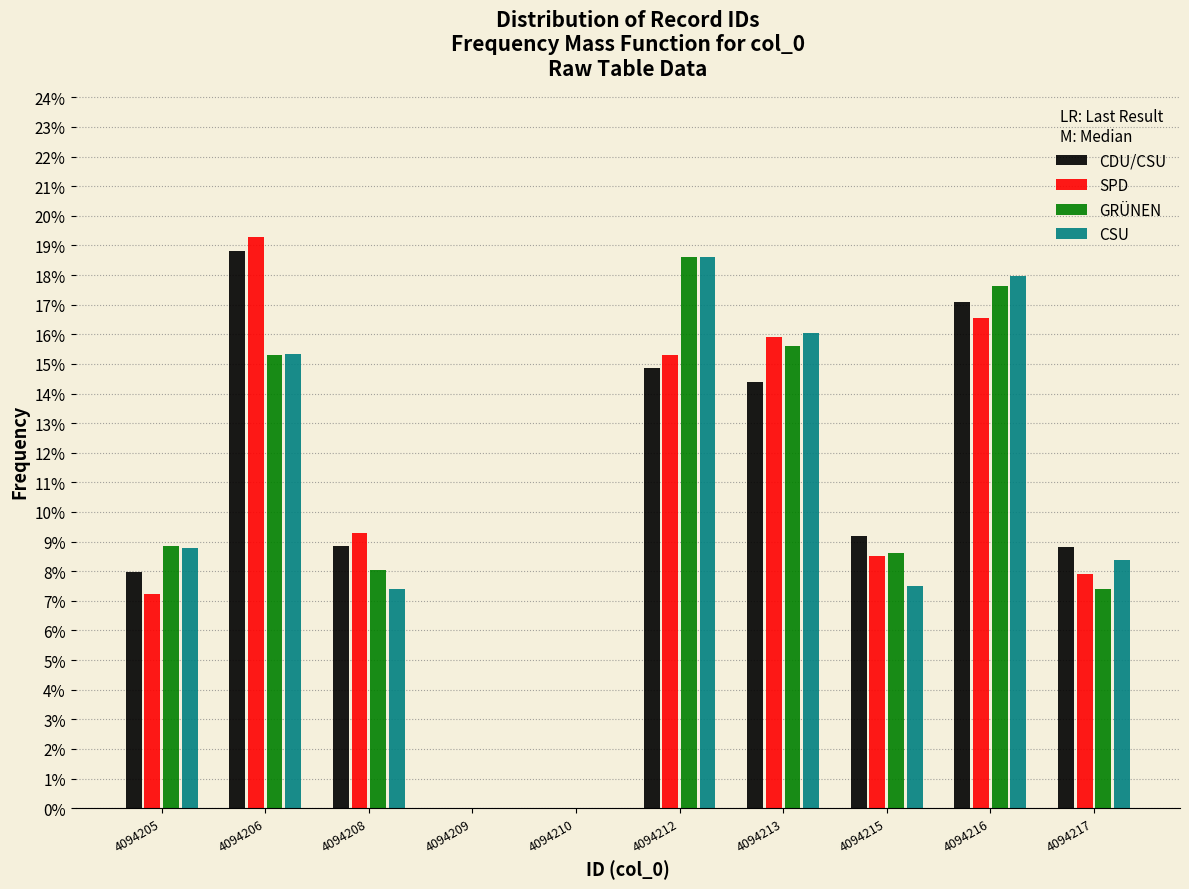

Are the bars grouped side by side (vs. stacked)?

Yes